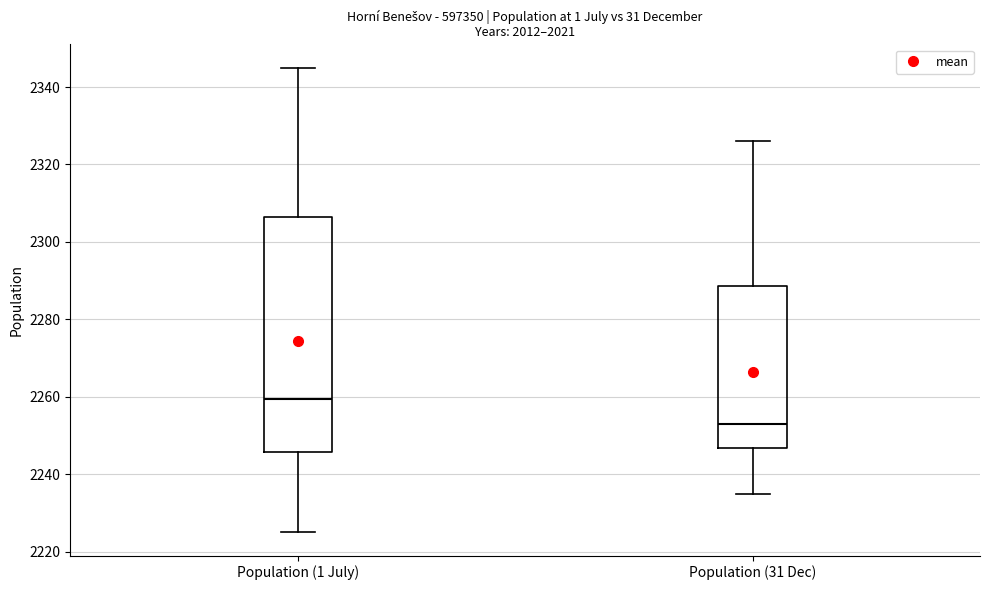

Reading left to right, transcribe this box plot: for each box, give where its median line is, the range the box spans, and where its two whiskers end, as read against the y-axis. The values are not printed on the chart, so give them approximately, as read against the axis.

Population (1 July): median 2260, box 2246 to 2306, whiskers 2226 to 2346
Population (31 Dec): median 2254, box 2246 to 2288, whiskers 2236 to 2326